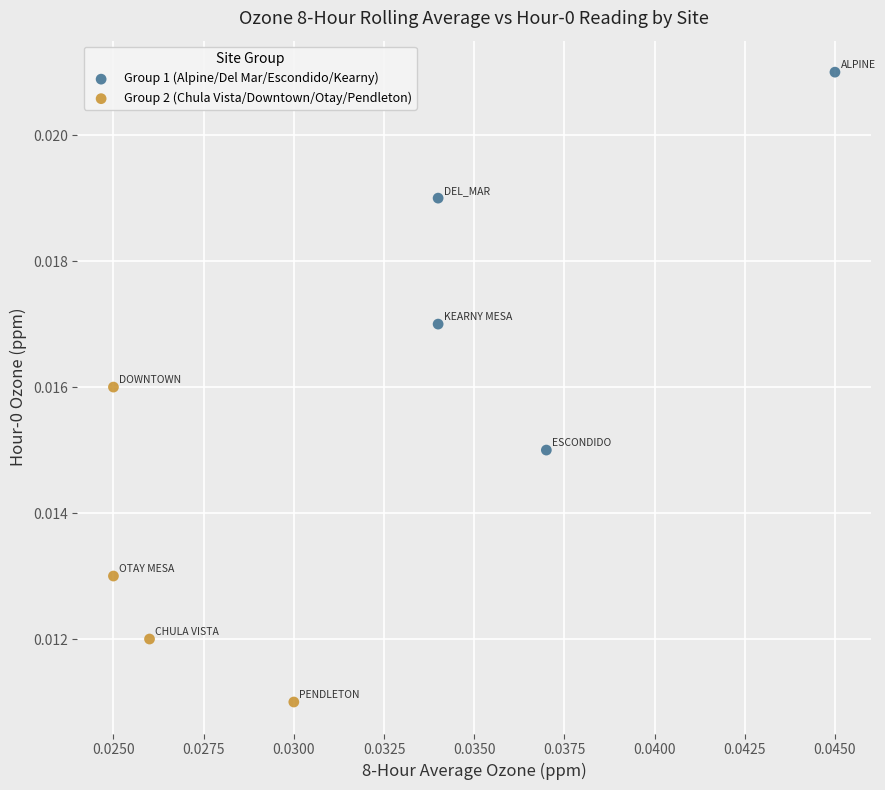

Which series reaches the maximum Y coordinate?

Group 1 (Alpine/Del Mar/Escondido/Kearny)